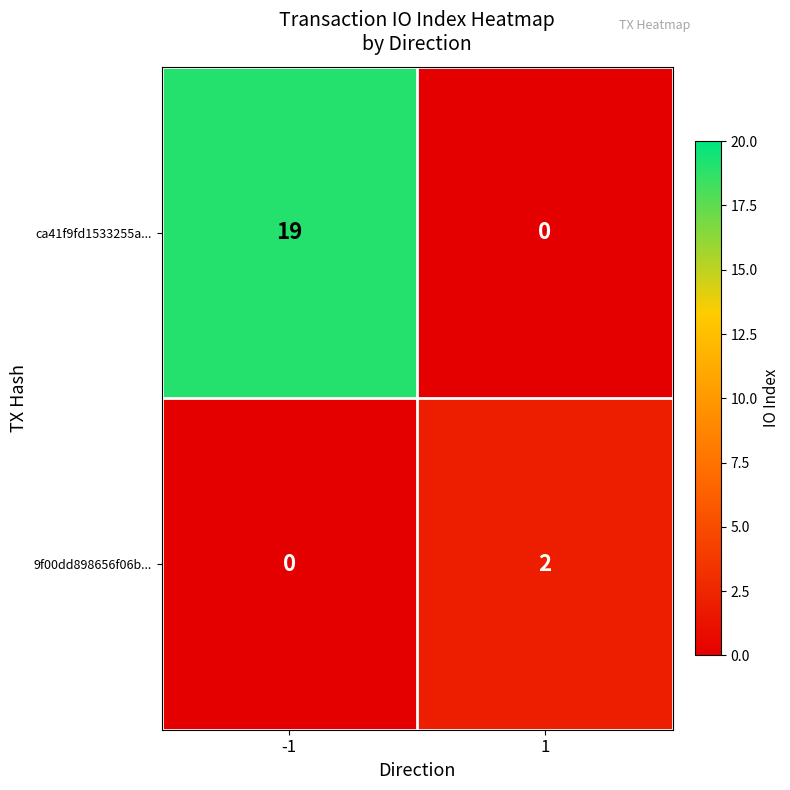

What is the average value of the ca41f9fd1533255a... series?

10